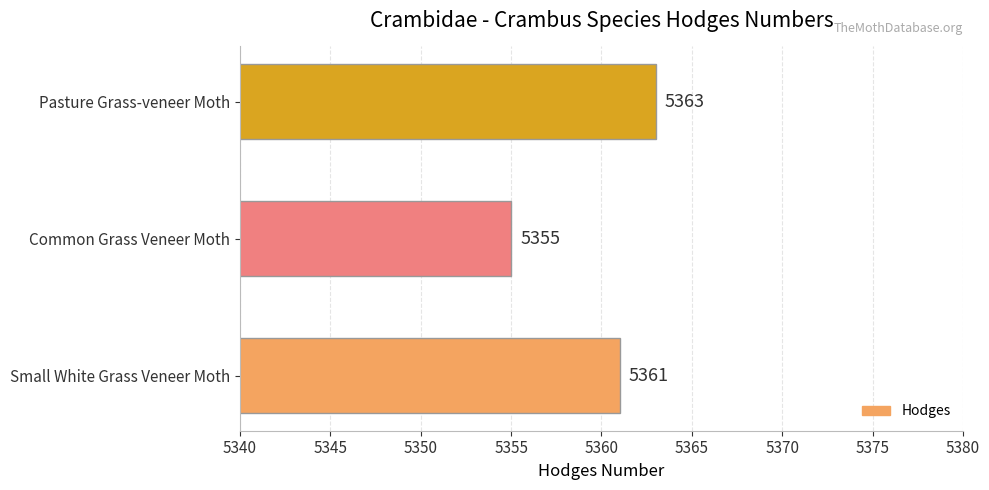

How many categories are shown in the chart?

3